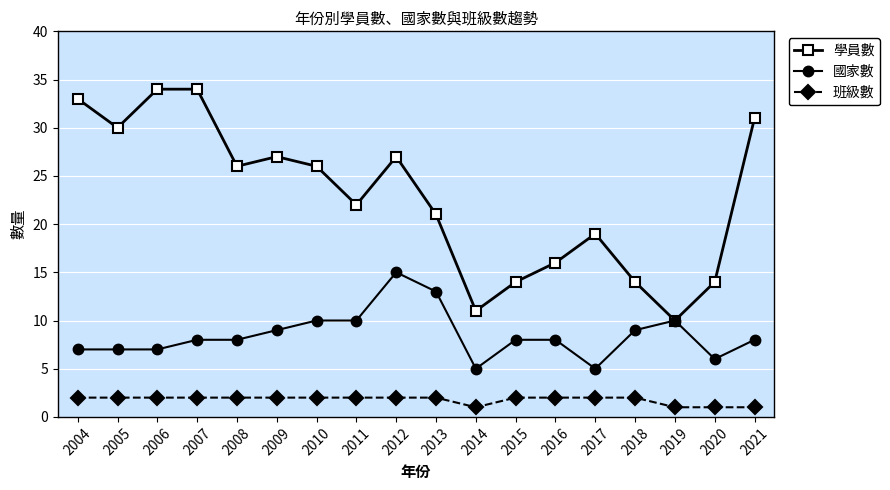

What is the value of the 學員數 point at the 6th from the left?

27